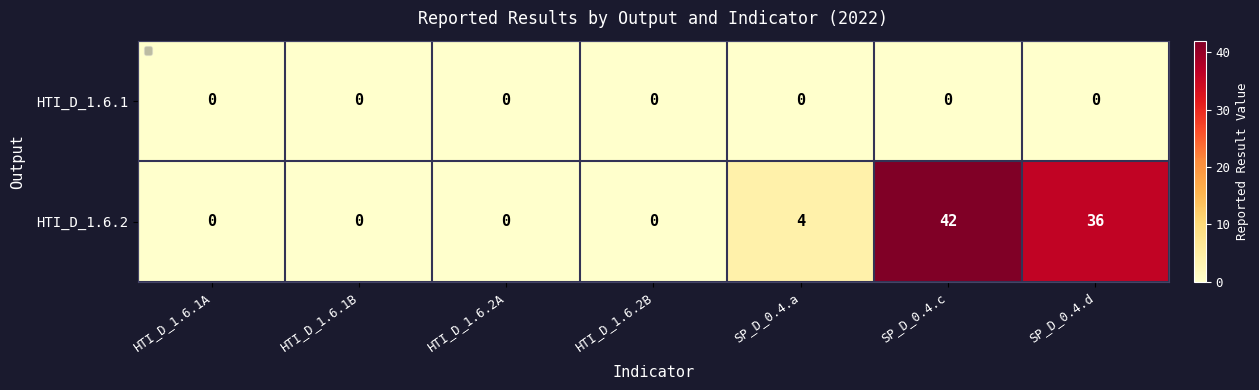

Reading left to right, extract all data points from this chart.

HTI_D_1.6.1: HTI_D_1.6.1A=0	HTI_D_1.6.1B=0	HTI_D_1.6.2A=0	HTI_D_1.6.2B=0	SP_D_0.4.a=0	SP_D_0.4.c=0	SP_D_0.4.d=0
HTI_D_1.6.2: HTI_D_1.6.1A=0	HTI_D_1.6.1B=0	HTI_D_1.6.2A=0	HTI_D_1.6.2B=0	SP_D_0.4.a=4	SP_D_0.4.c=42	SP_D_0.4.d=36